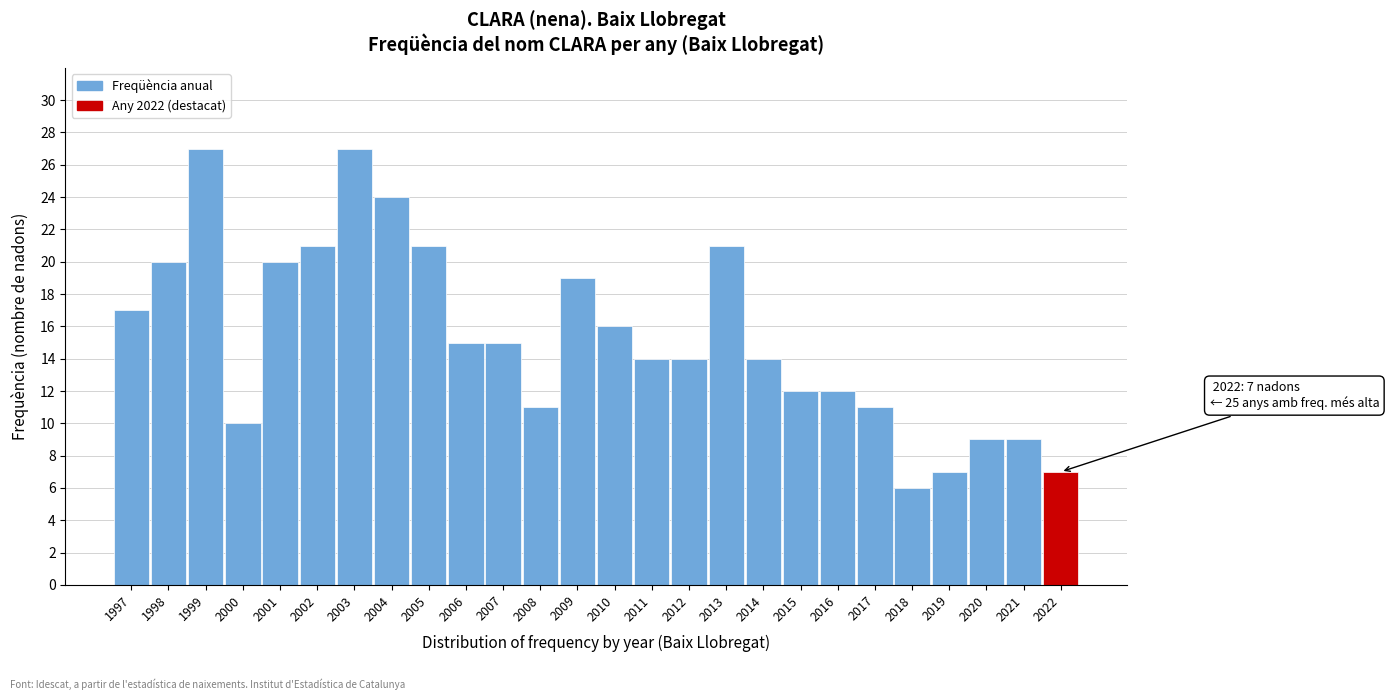

Reading right to left, list all the values displayed in this chart.

2022=7	2021=9	2020=9	2019=7	2018=6	2017=11	2016=12	2015=12	2014=14	2013=21	2012=14	2011=14	2010=16	2009=19	2008=11	2007=15	2006=15	2005=21	2004=24	2003=27	2002=21	2001=20	2000=10	1999=27	1998=20	1997=17